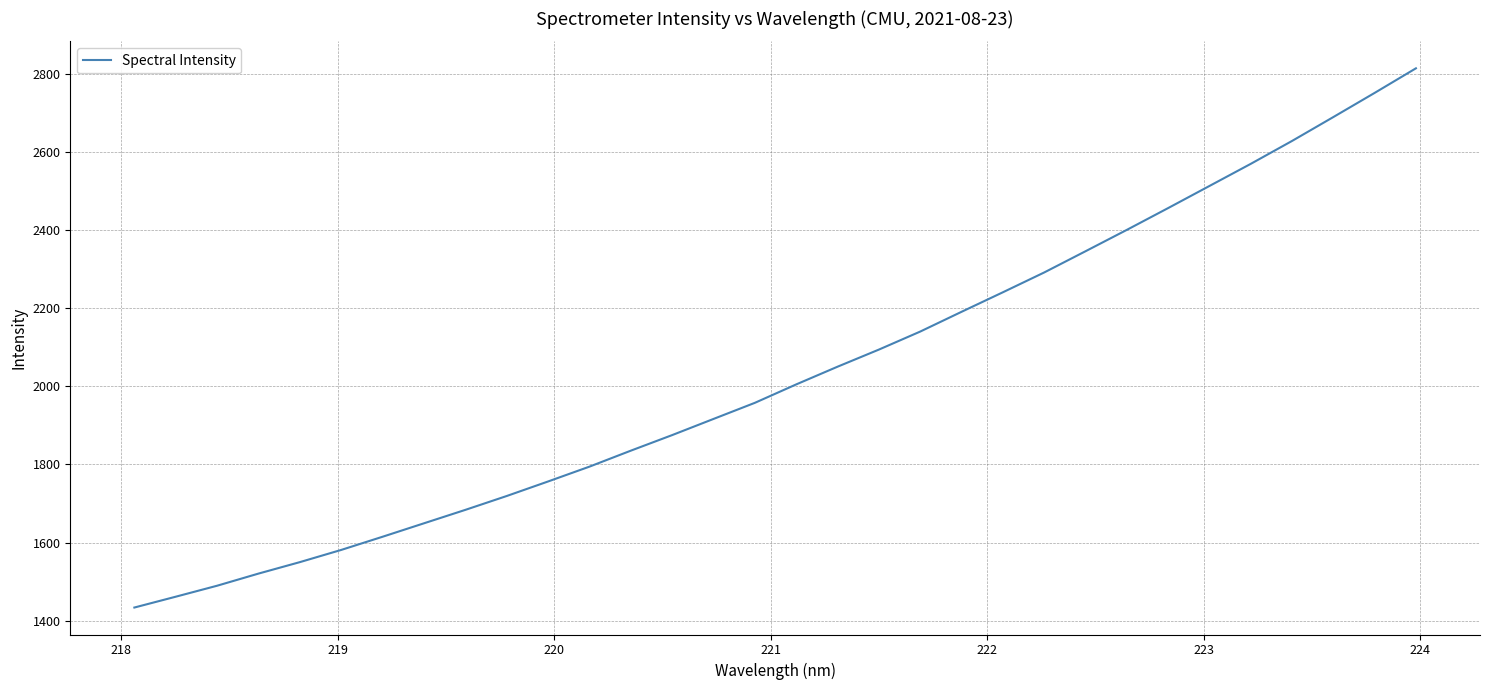

Count the number of values greater than 2004.

16